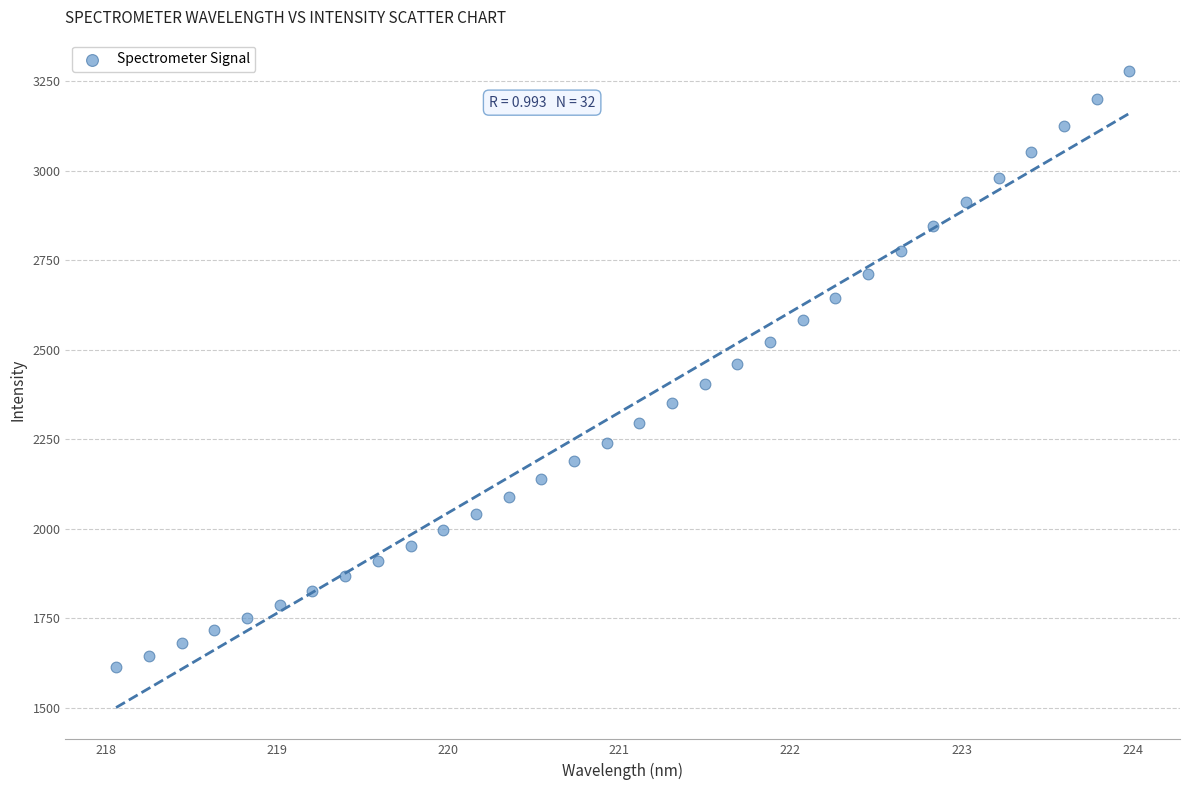

What is the range of Y values (max minus min)?

1663.2